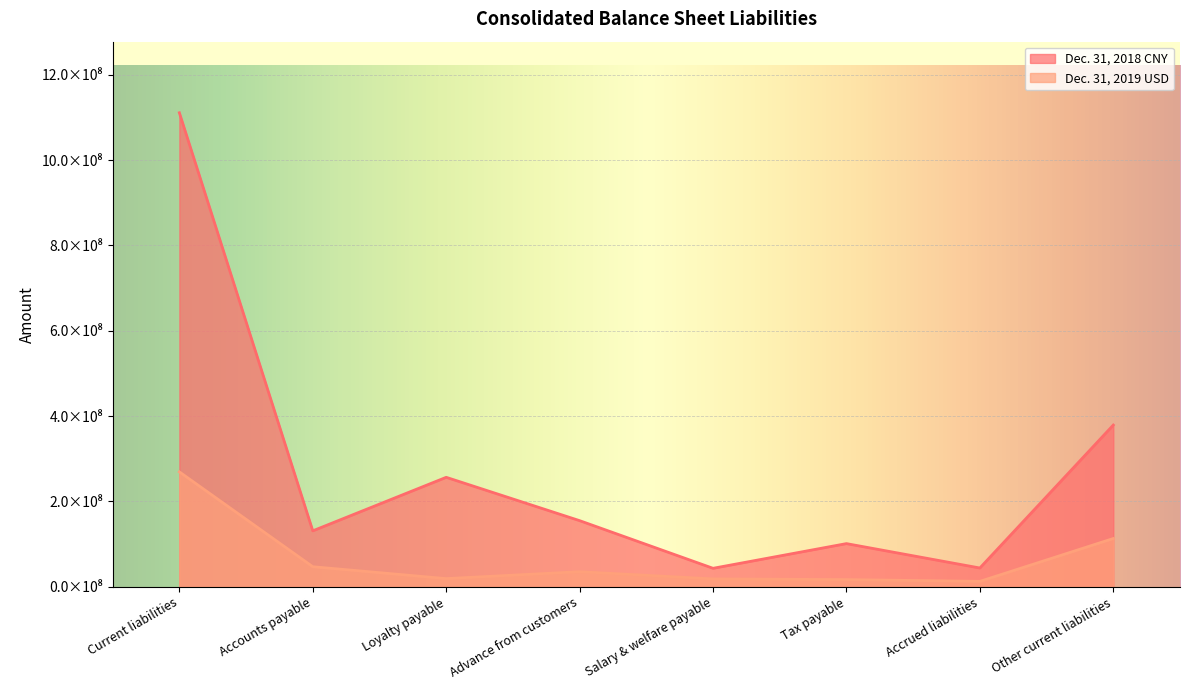

Reading left to right, list all the values displayed in this chart.

Dec. 31, 2018 CNY: Current liabilities=1110983764	Accounts payable=131249219	Loyalty payable=256661934	Advance from customers=155099317	Salary & welfare payable=43422202	Tax payable=101286721	Accrued liabilities=44133812	Other current liabilities=379130559
Dec. 31, 2019 USD: Current liabilities=269427118	Accounts payable=47152856	Loyalty payable=19268787	Advance from customers=35426201	Salary & welfare payable=18554071	Tax payable=16972118	Accrued liabilities=12810616	Other current liabilities=113260284